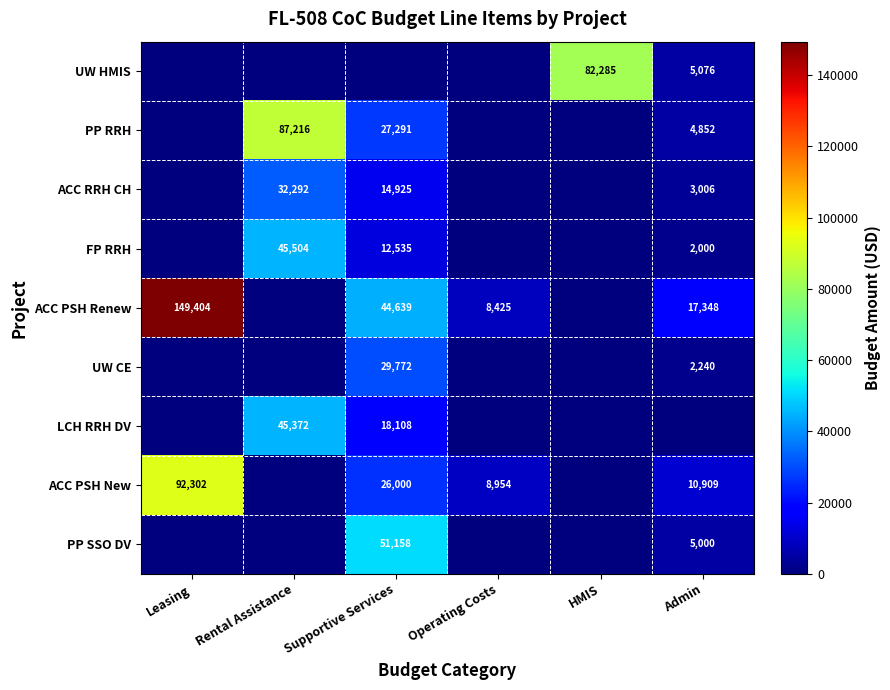

The value of FP RRH at Rental Assistance is 71604. True or false?

False